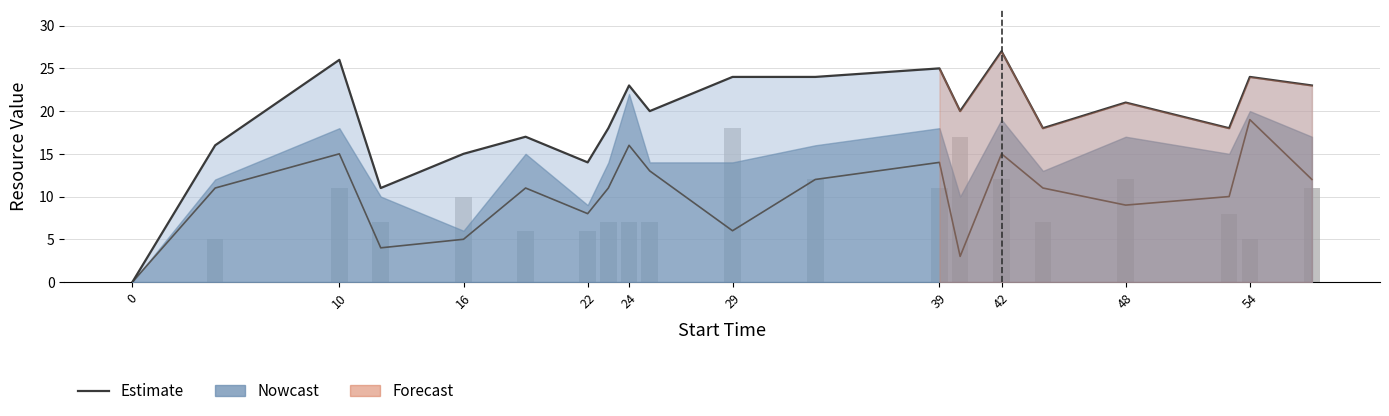

Are the bars grouped side by side (vs. stacked)?

Yes